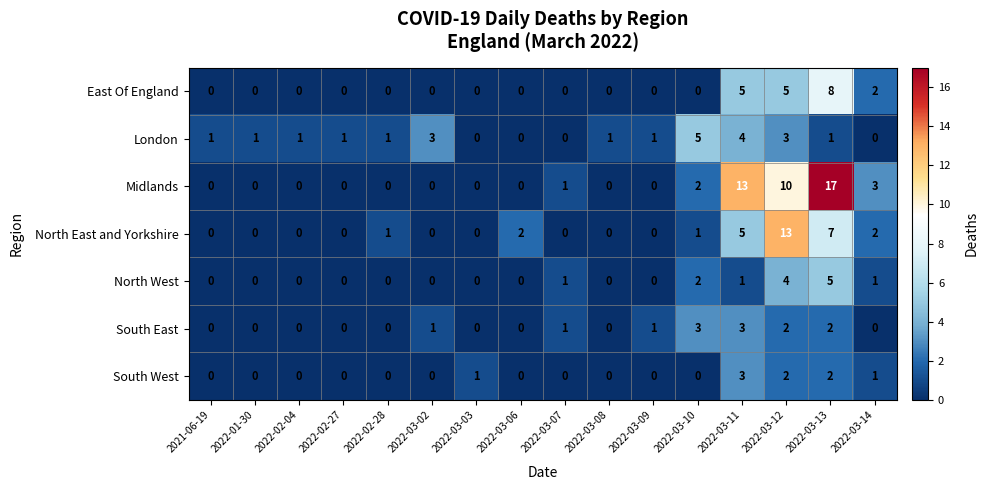

The South West series shows 5 at 2022-03-11. True or false?

False